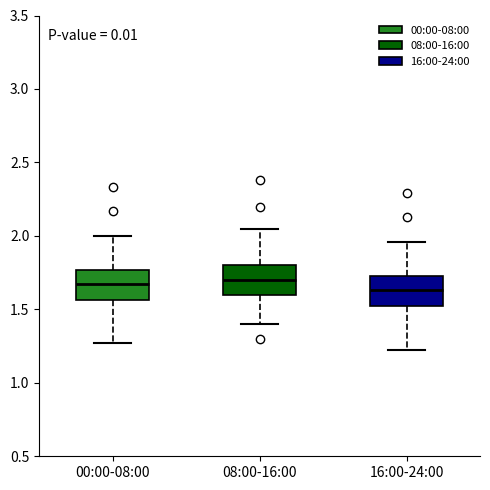

Reading left to right, read every box against the y-axis: the position of its median line, the range the box covers, and the ends of its whiskers. The values are not printed on the chart, so give them approximately, as read against the axis.

00:00-08:00: median 1.70, box 1.55 to 1.75, whiskers 1.25 to 2.00
08:00-16:00: median 1.70, box 1.60 to 1.80, whiskers 1.40 to 2.05
16:00-24:00: median 1.65, box 1.55 to 1.75, whiskers 1.20 to 1.95